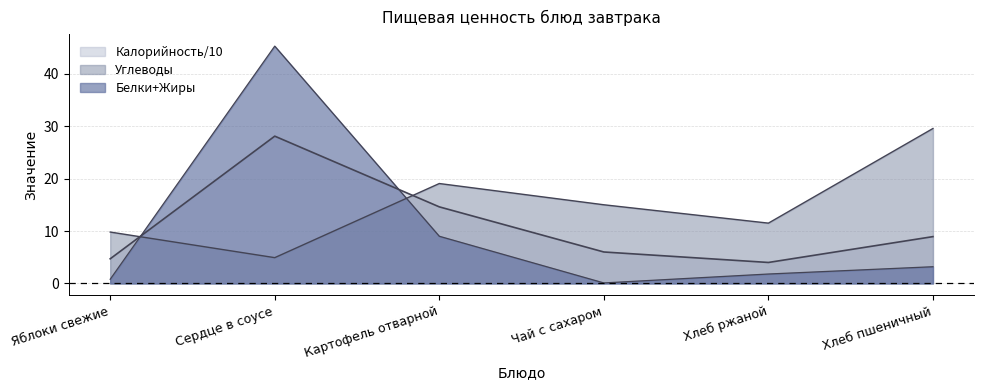

What is the difference between the Углеводы values at Хлеб пшеничный and Яблоки свежие?

19.7